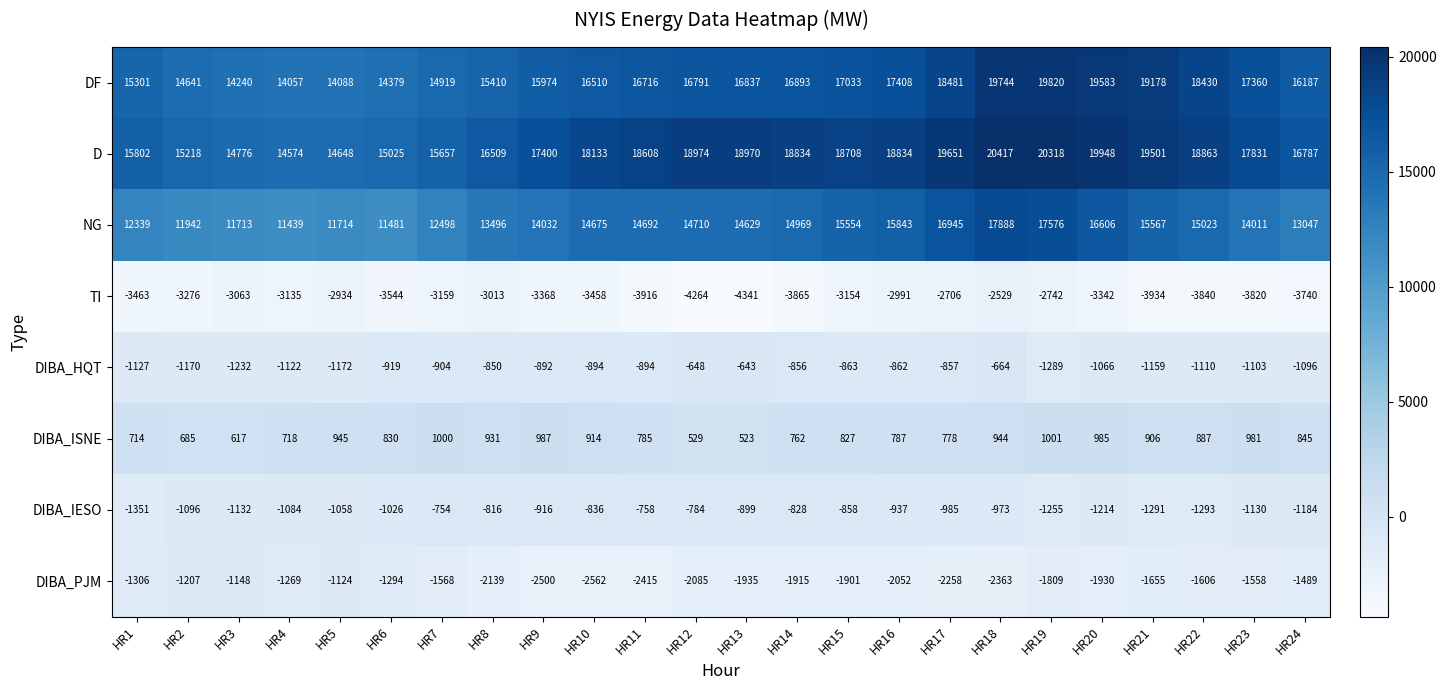

Rank the categories by NG value from lowest to highest.

HR4, HR6, HR3, HR5, HR2, HR1, HR7, HR24, HR8, HR23, HR9, HR13, HR10, HR11, HR12, HR14, HR22, HR15, HR21, HR16, HR20, HR17, HR19, HR18